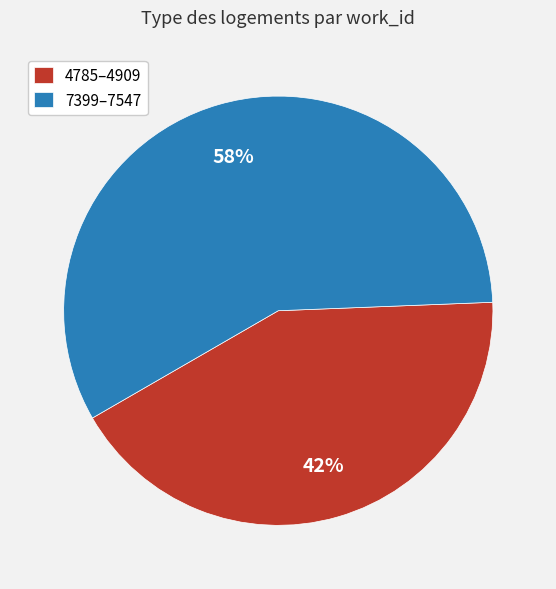

Which slice is the largest?

7399–7547